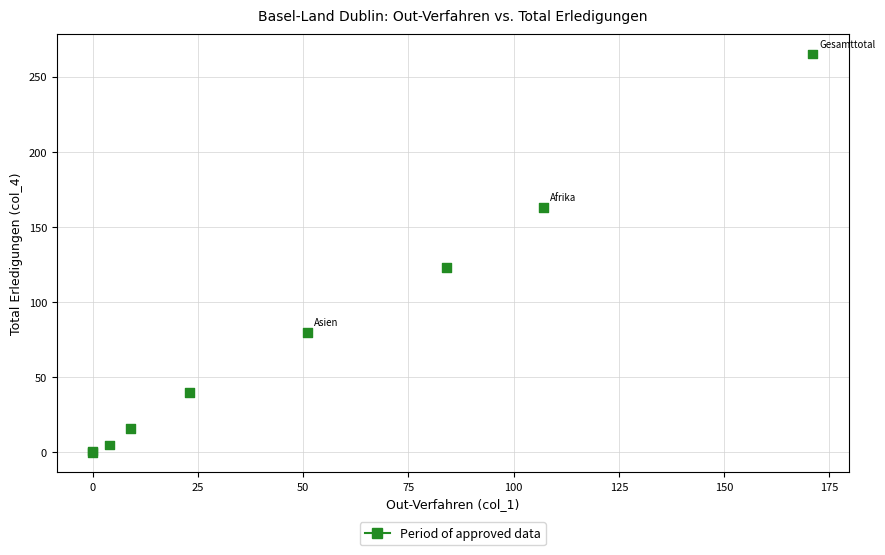

What Y value in the scatter plot is closest to 132?

123